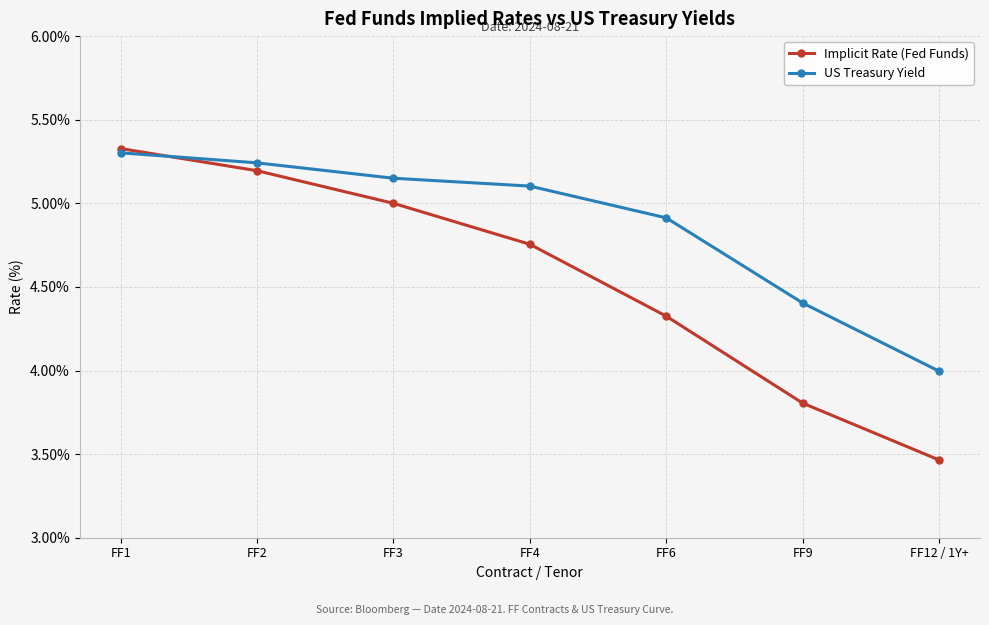

List the series in order of their overall mean, highest first.

US Treasury Yield, Implicit Rate (Fed Funds)